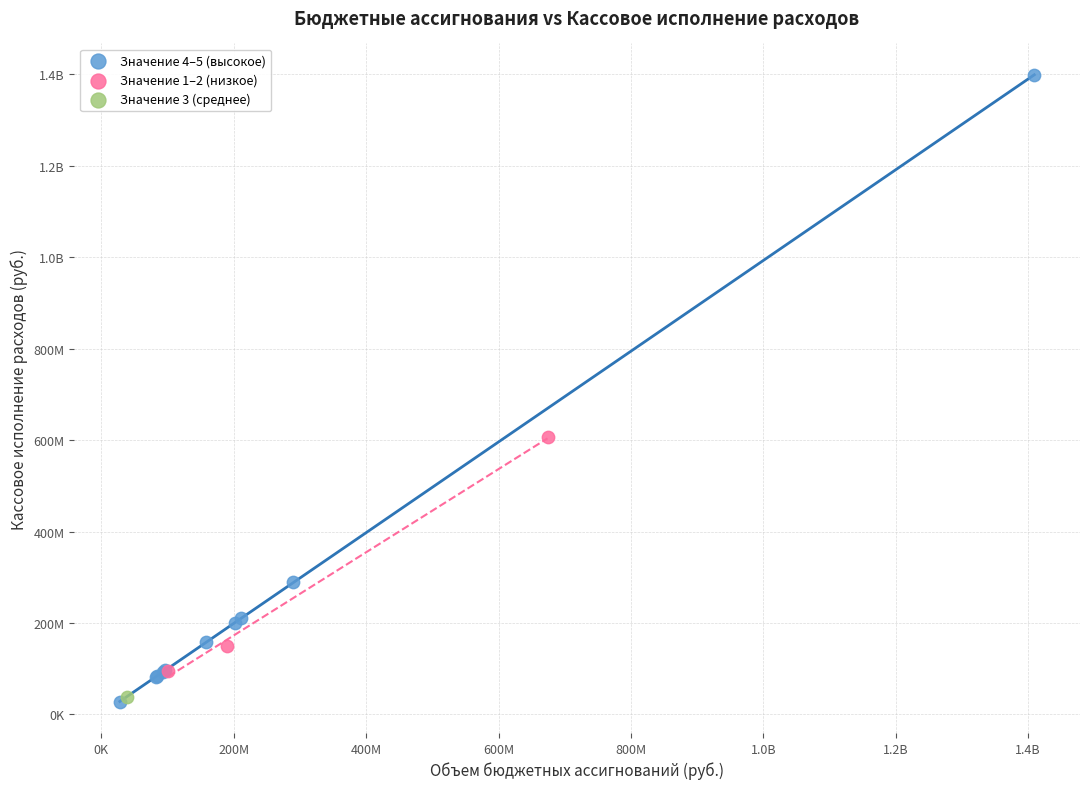

What are all the series names shown in the legend?

Значение 4–5 (высокое), Значение 1–2 (низкое), Значение 3 (среднее)